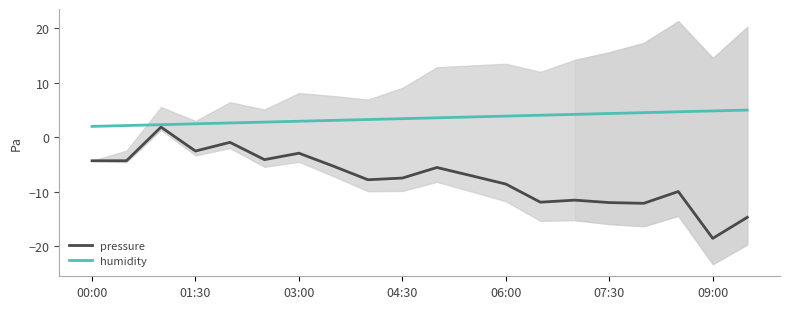

The pressure series shows -11.6 at 14. True or false?

True